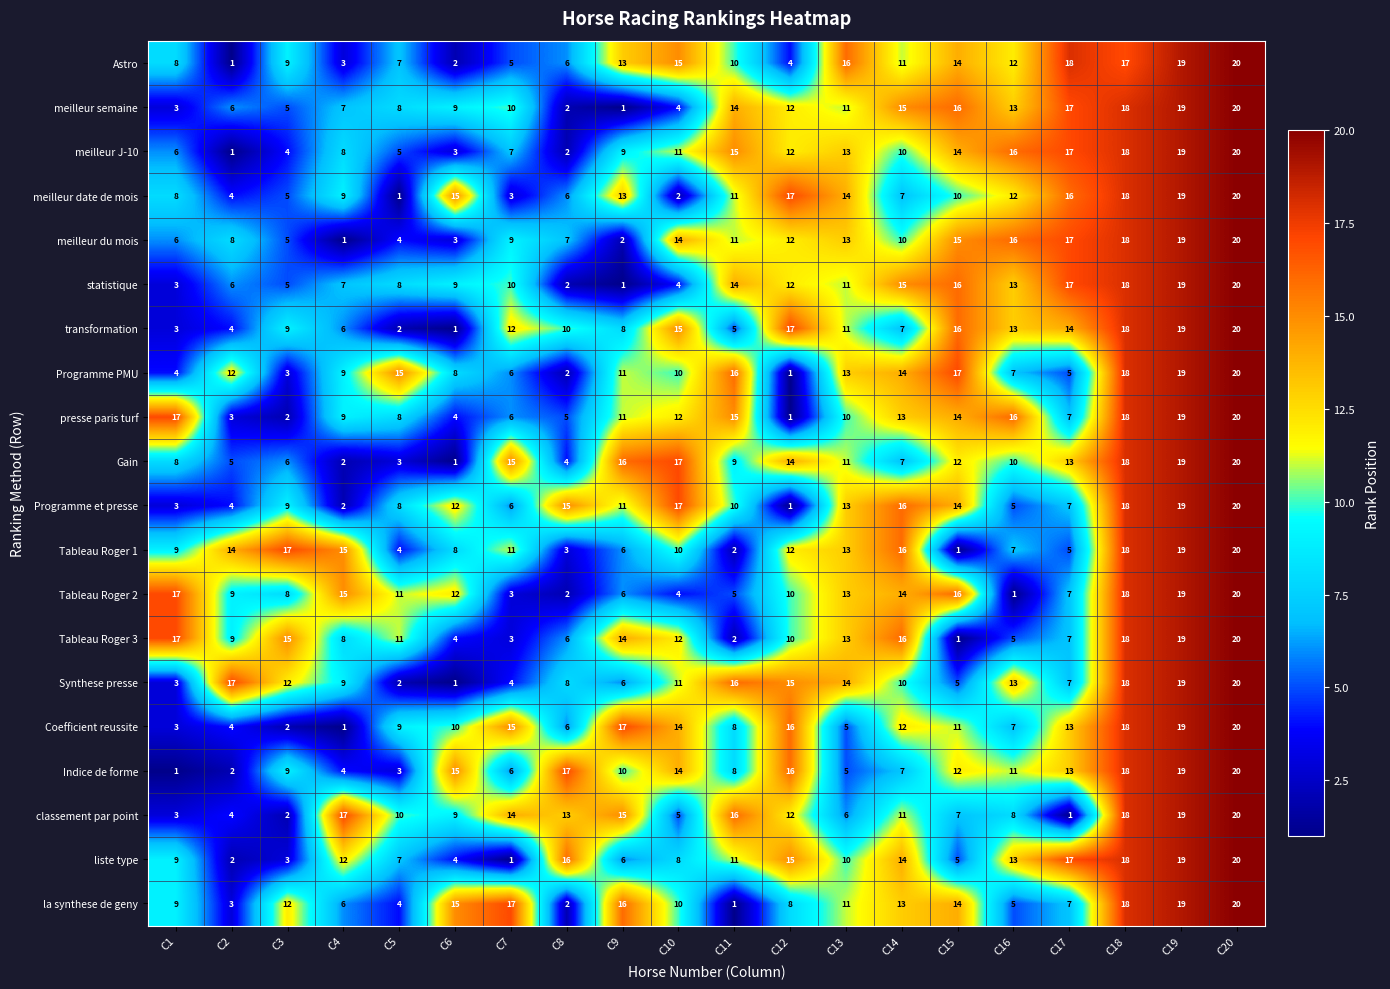

What is the difference between the maximum and minimum values in the meilleur date de mois series?

19